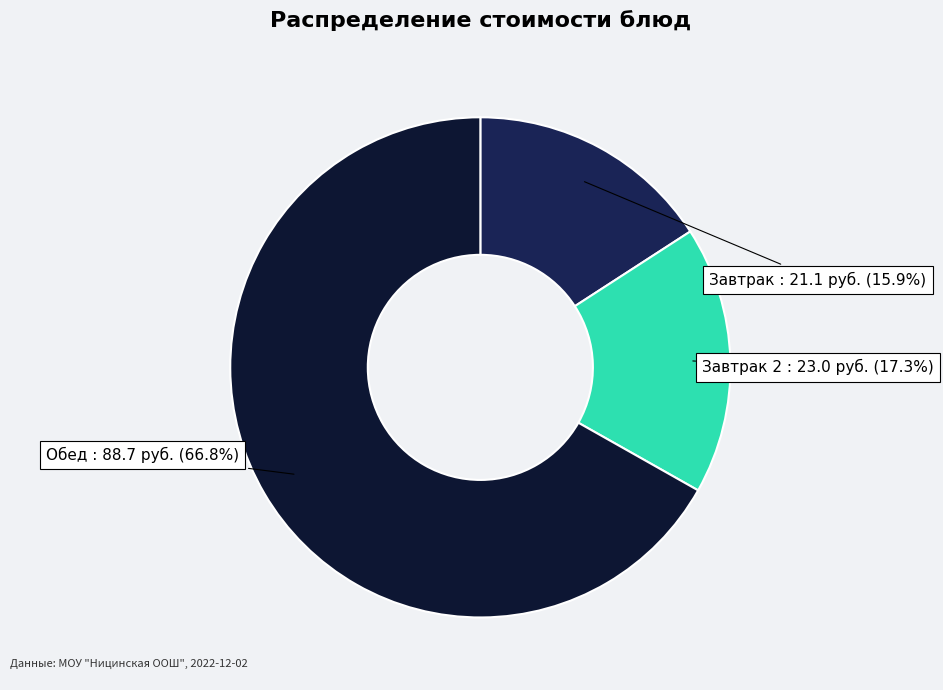

Count the number of slices in the pie.

3